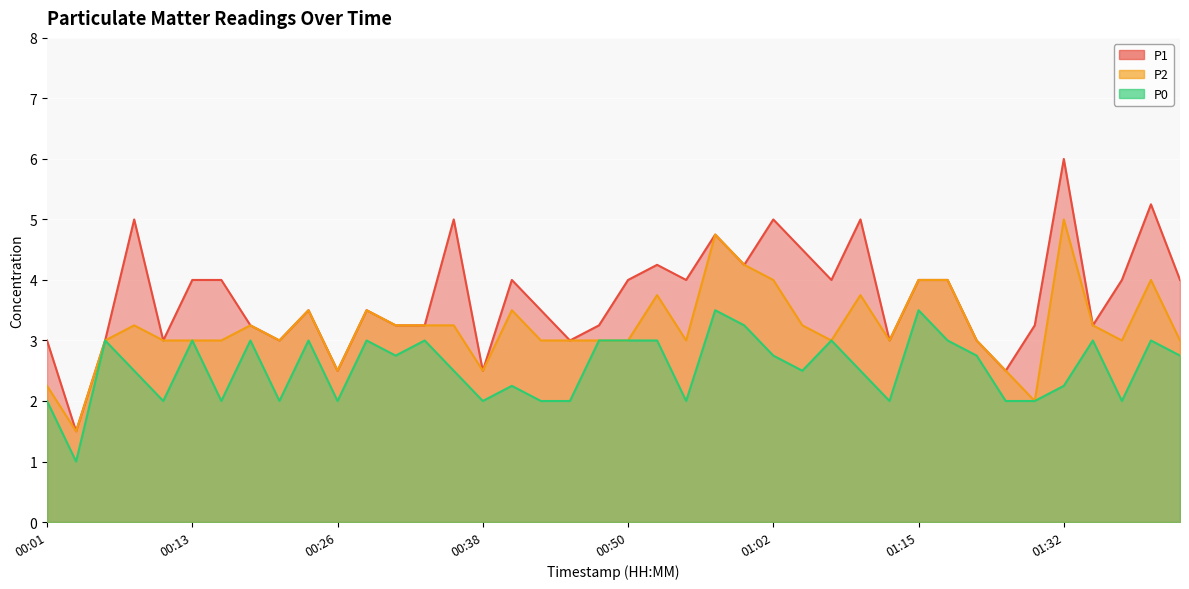

Which has a higher value, 01:20 or 00:06?

01:20